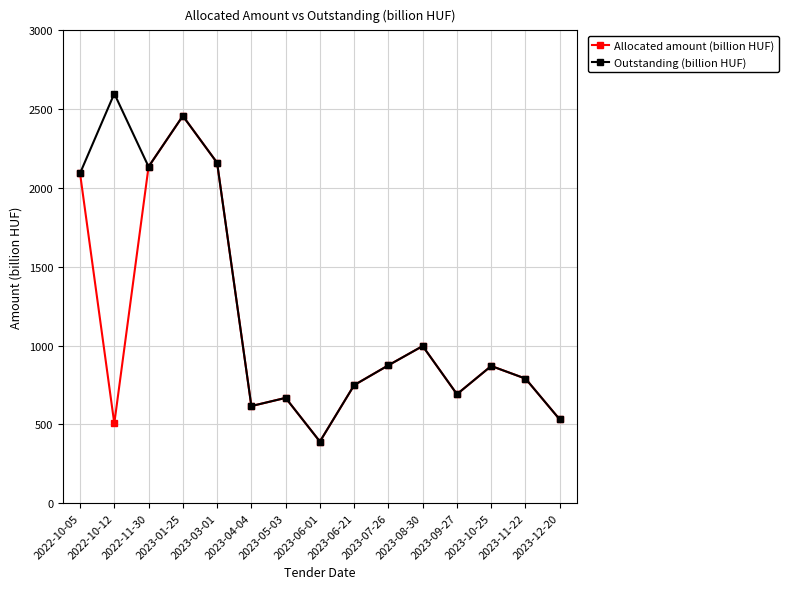

How many data points in Outstanding (billion HUF) are less than 870?

7